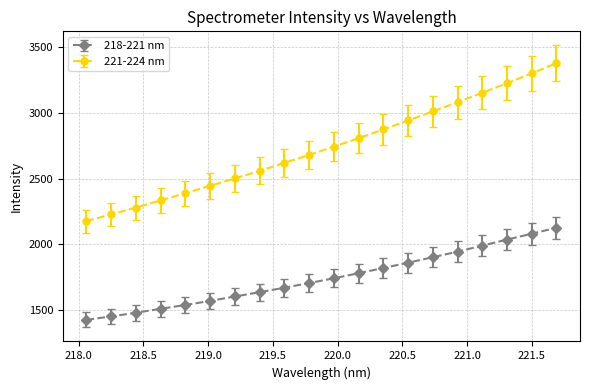

How many lines are shown in the chart?

2